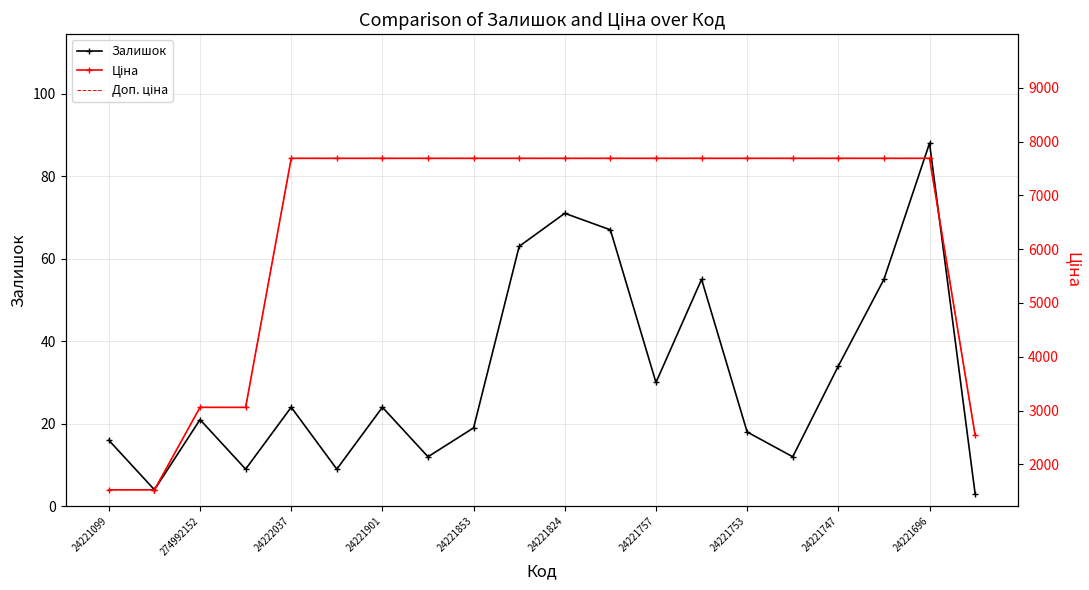

True or false: Доп. ціна and Залишок cross at least once.

False